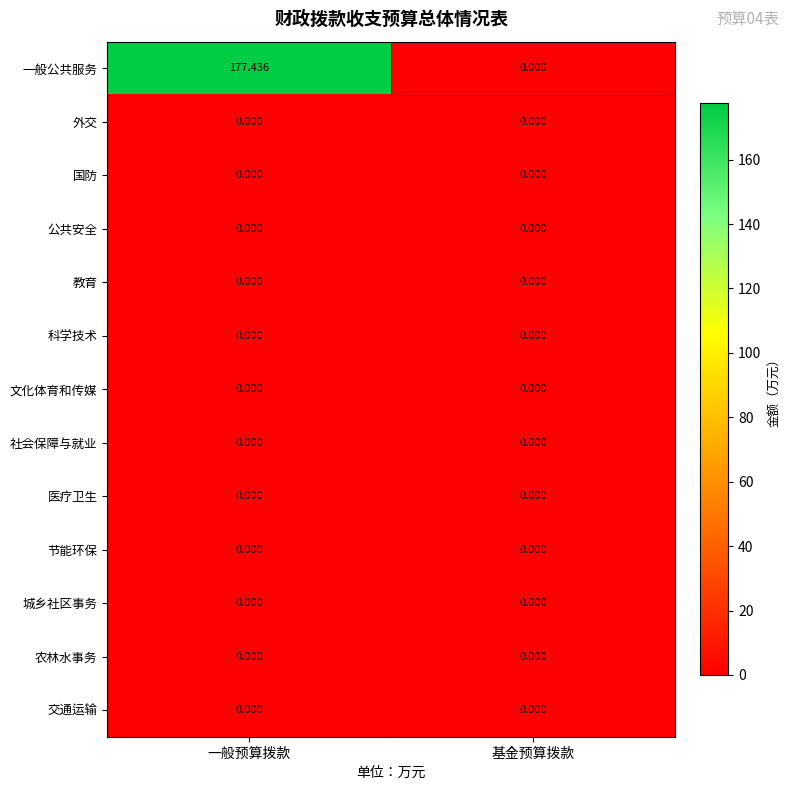

Between 一般预算拨款 and 基金预算拨款, which series saw the biggest shift?

一般公共服务